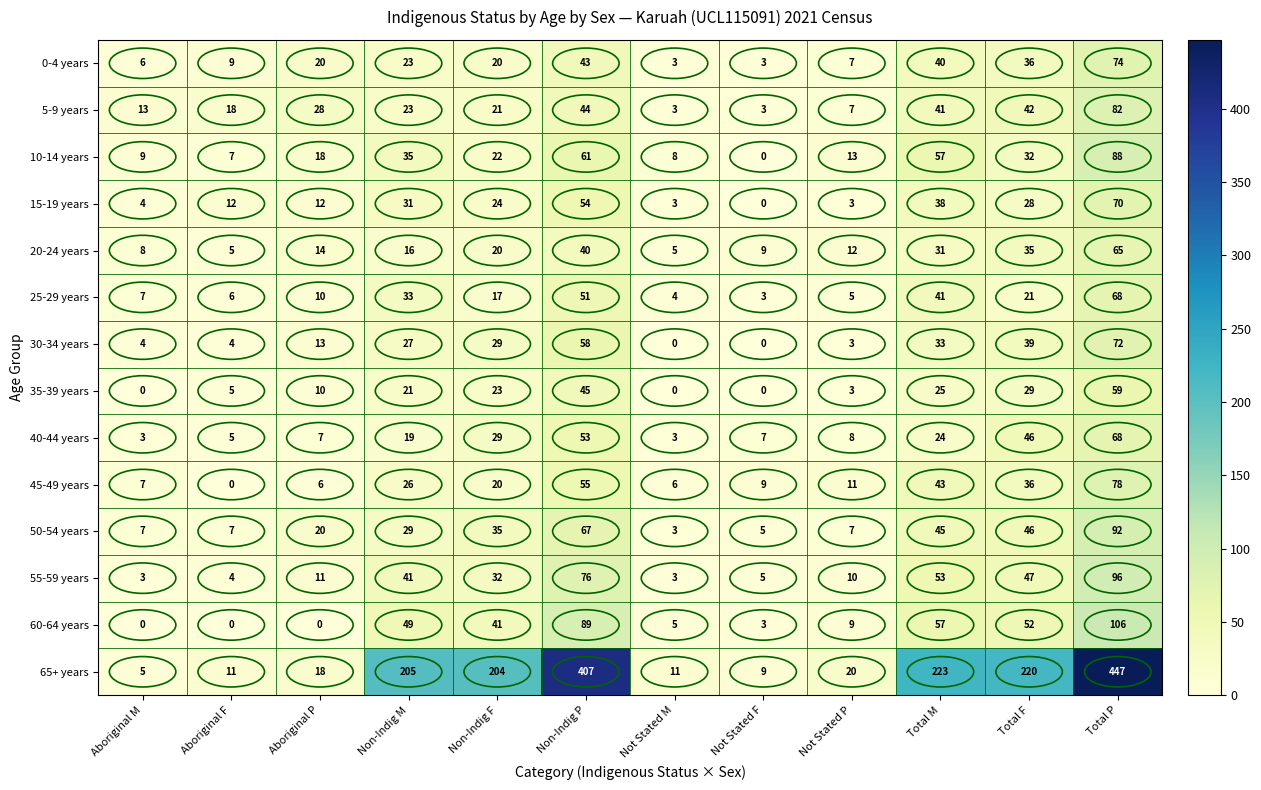

Where is 35-39 years nearest to the value 29?

Total F